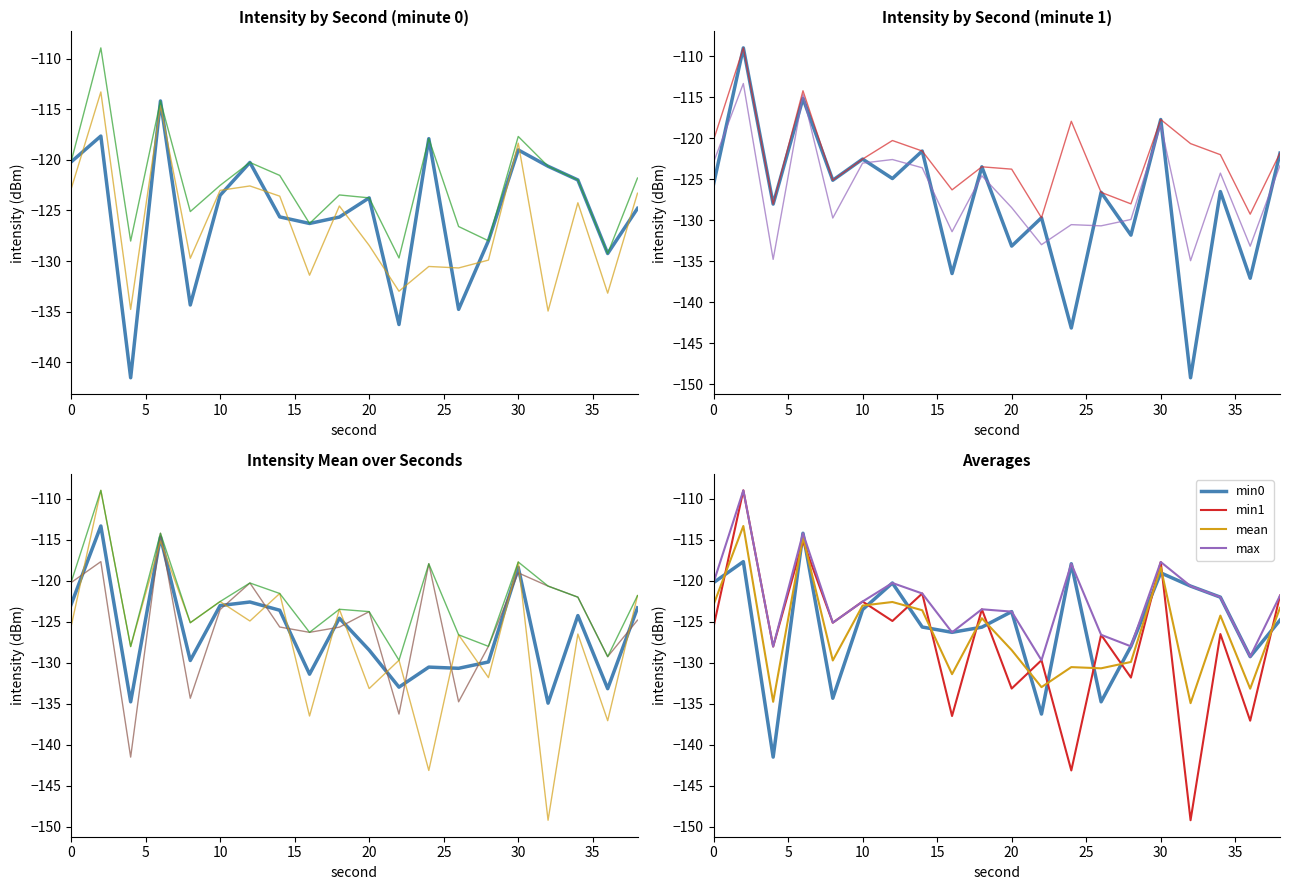

Rank the categories by intensity(dBm) min1 value from highest to lowest.

2, 6, 30, 14, 38, 10, 18, 12, 8, 0, 34, 26, 4, 22, 28, 20, 16, 36, 24, 32